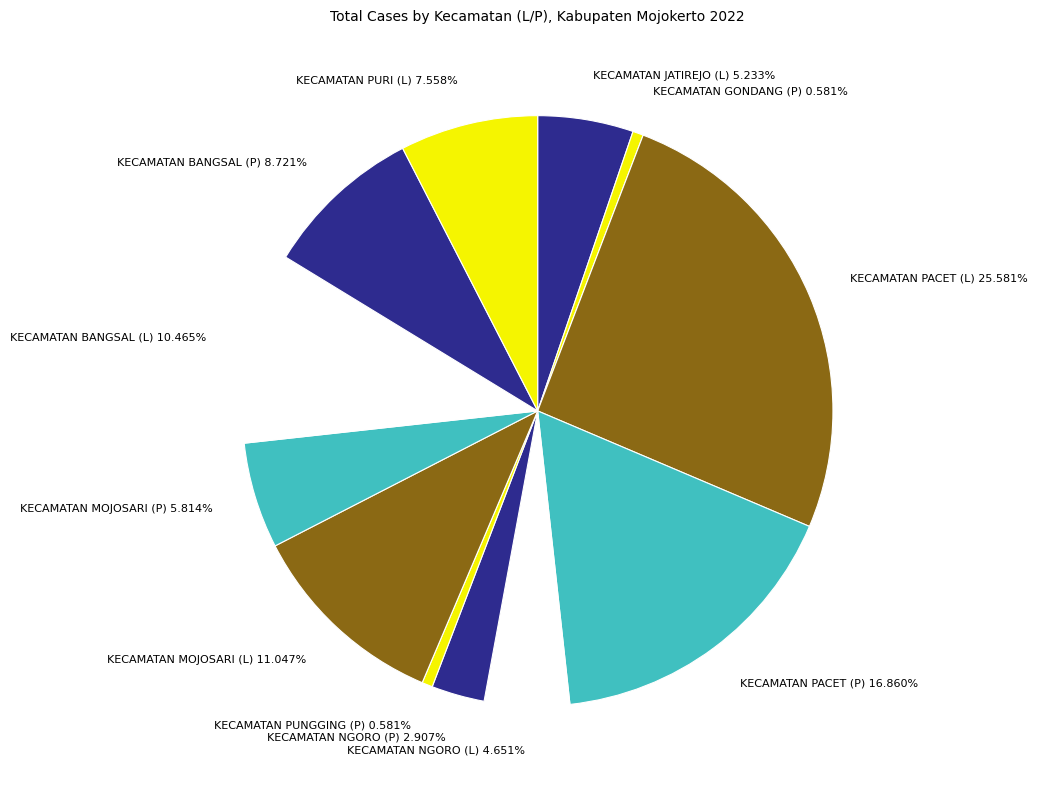

How many segments does this pie chart have?

12